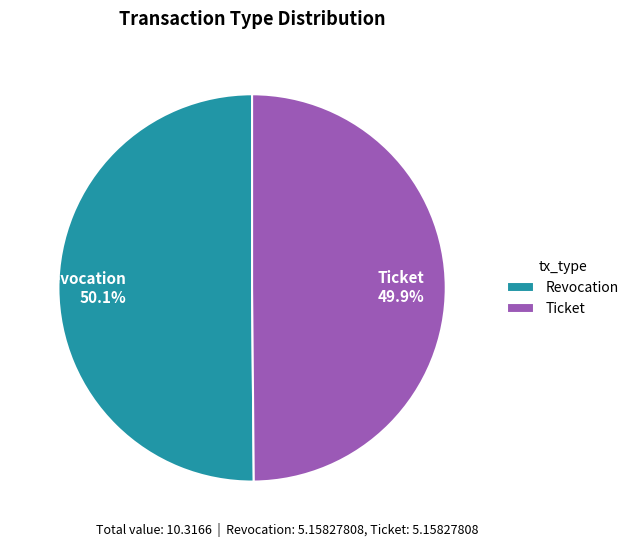

To the nearest percent, what is the average slice percentage?

50%